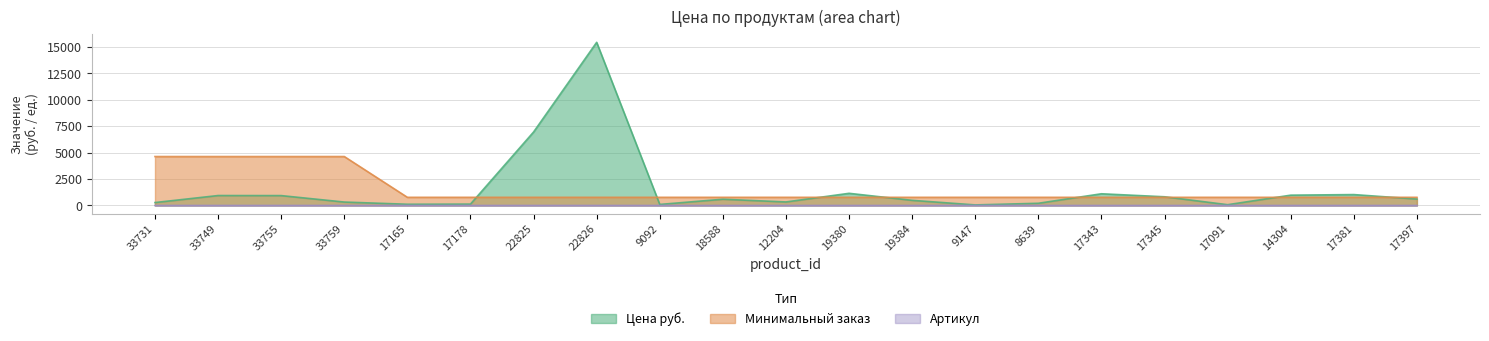

What are all the series names shown in the legend?

Цена руб., Минимальный заказ, Артикул